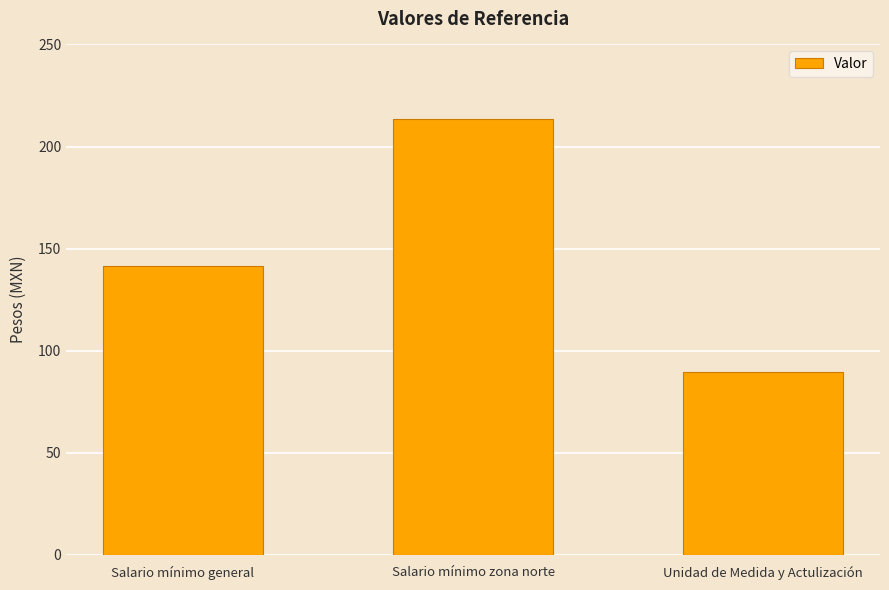

What is the approximate value at Salario mínimo general?

141.7